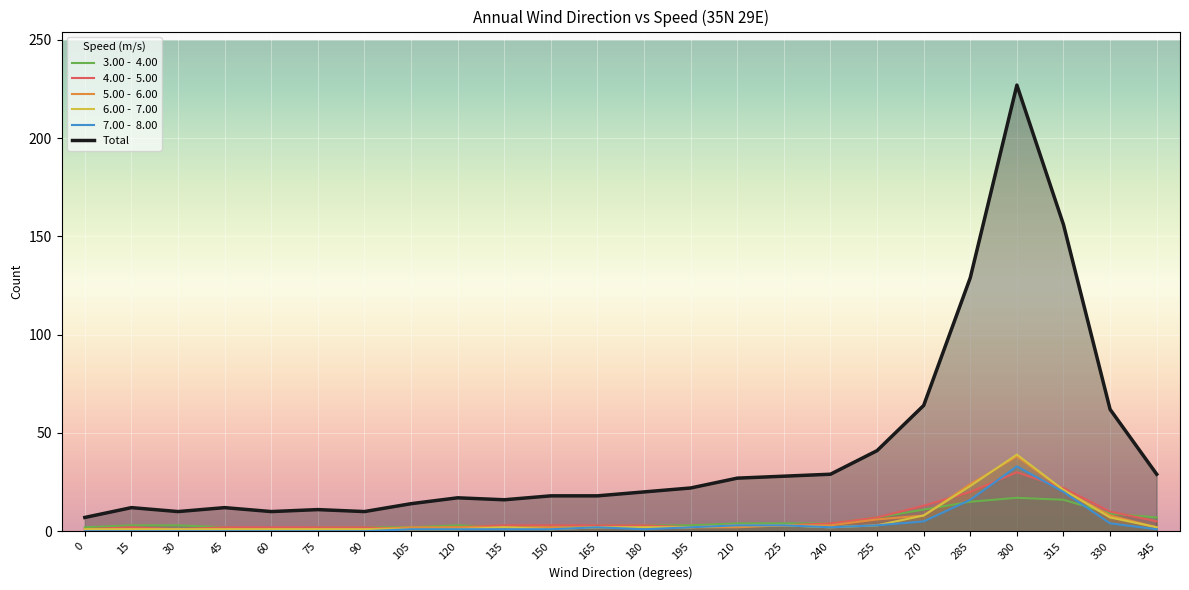

Where is 7.00 -  8.00 nearest to the value 16?

285